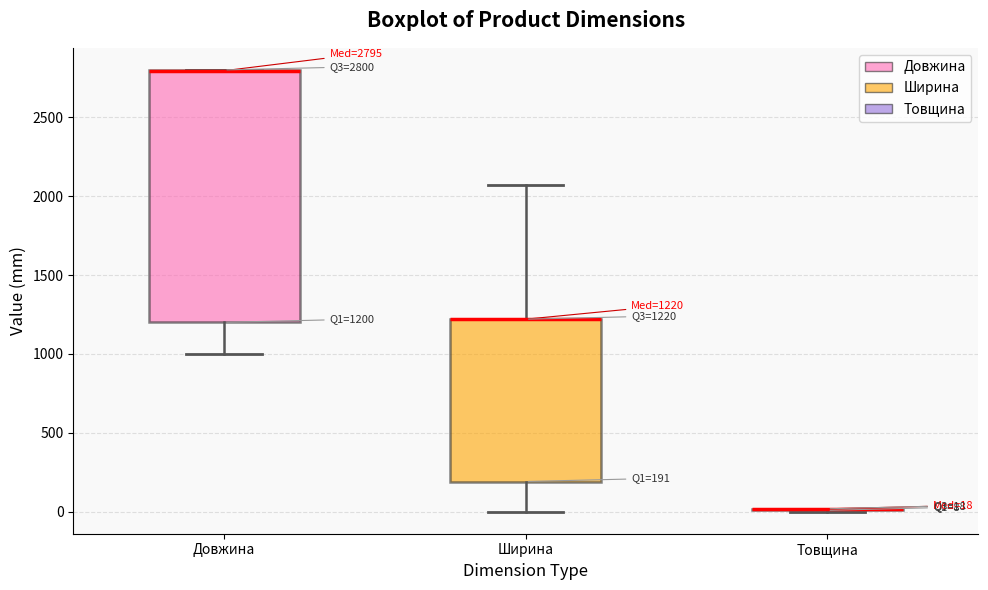

Which box is the tallest, from its lower edge to its upper edge?

Довжина